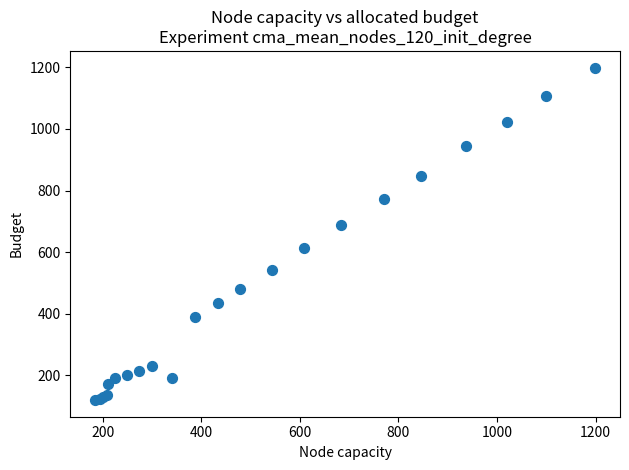

What Y value in the scatter plot is closest to 659?

688.3